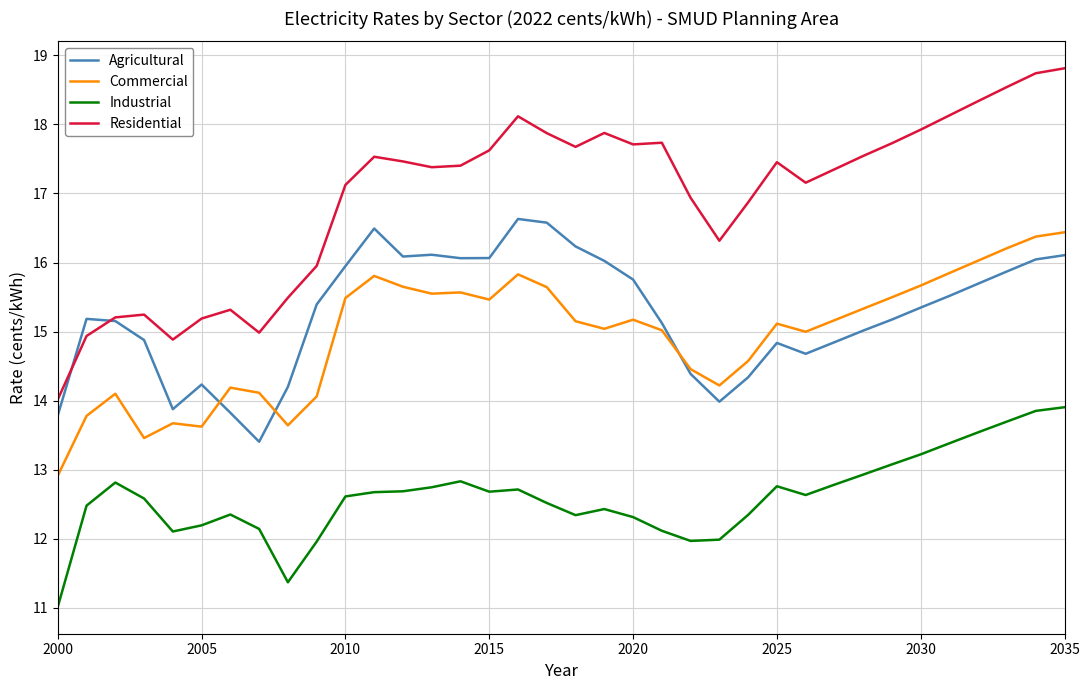

Which series has the largest total across all categories?

Residential